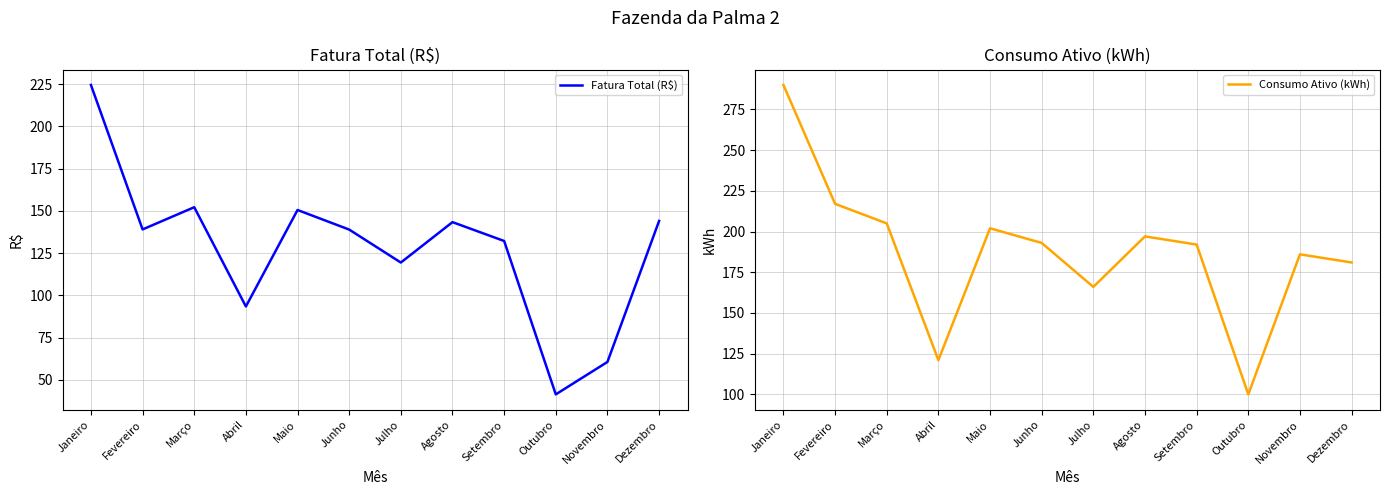

The Fatura Total (R$) series shows 60.6 at Novembro. True or false?

True